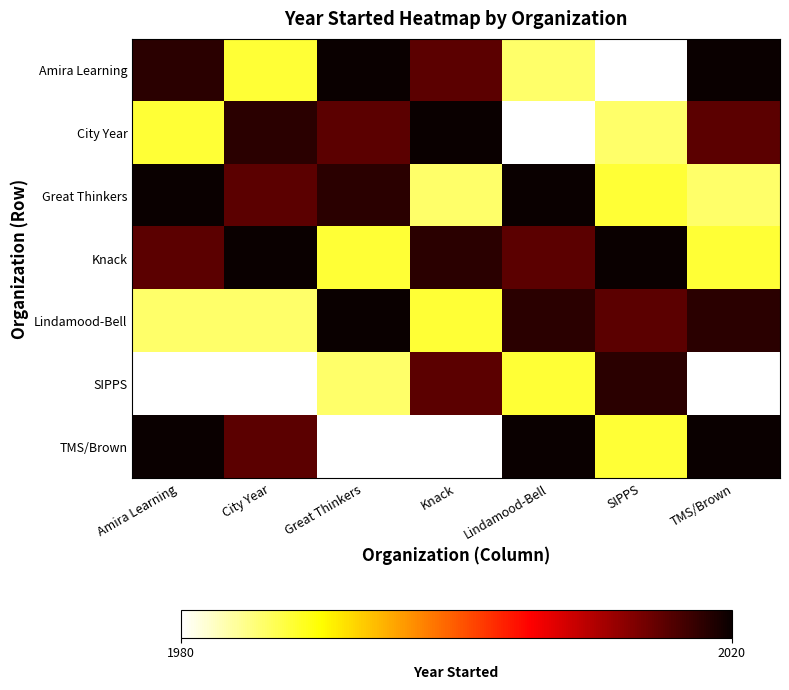

What is the minimum value shown in the chart?

1980